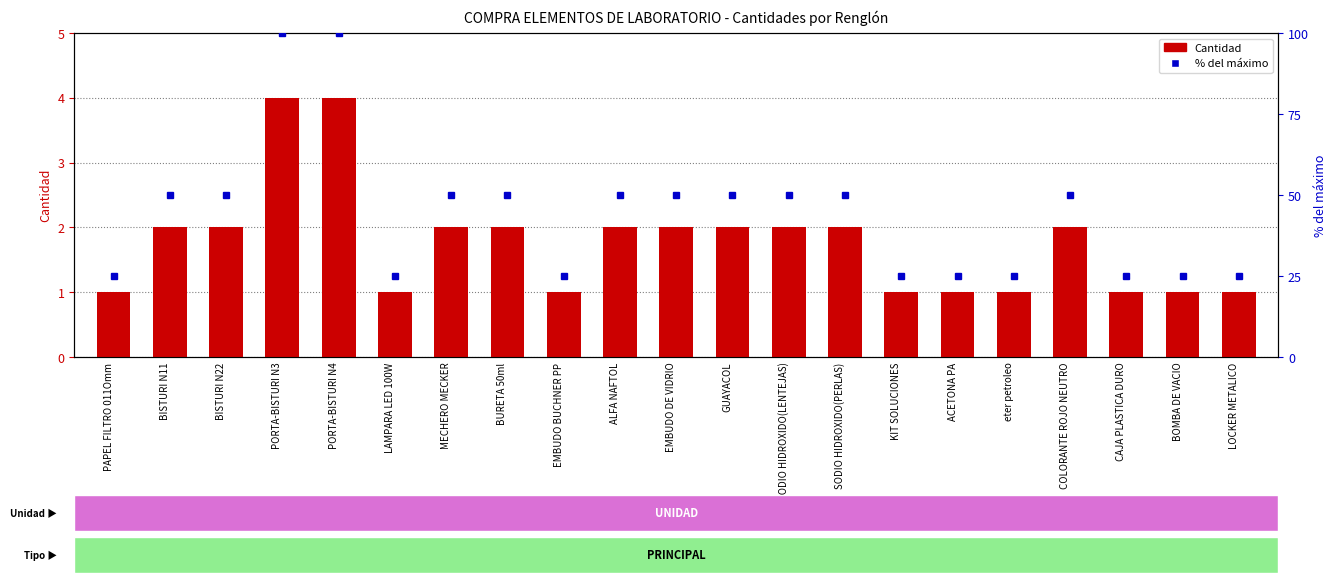

What is the minimum value shown in the chart?

1